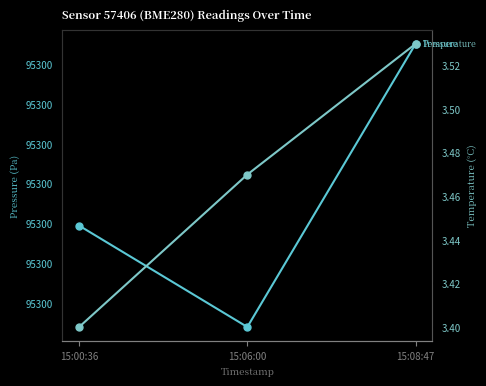

How many lines are shown in the chart?

2